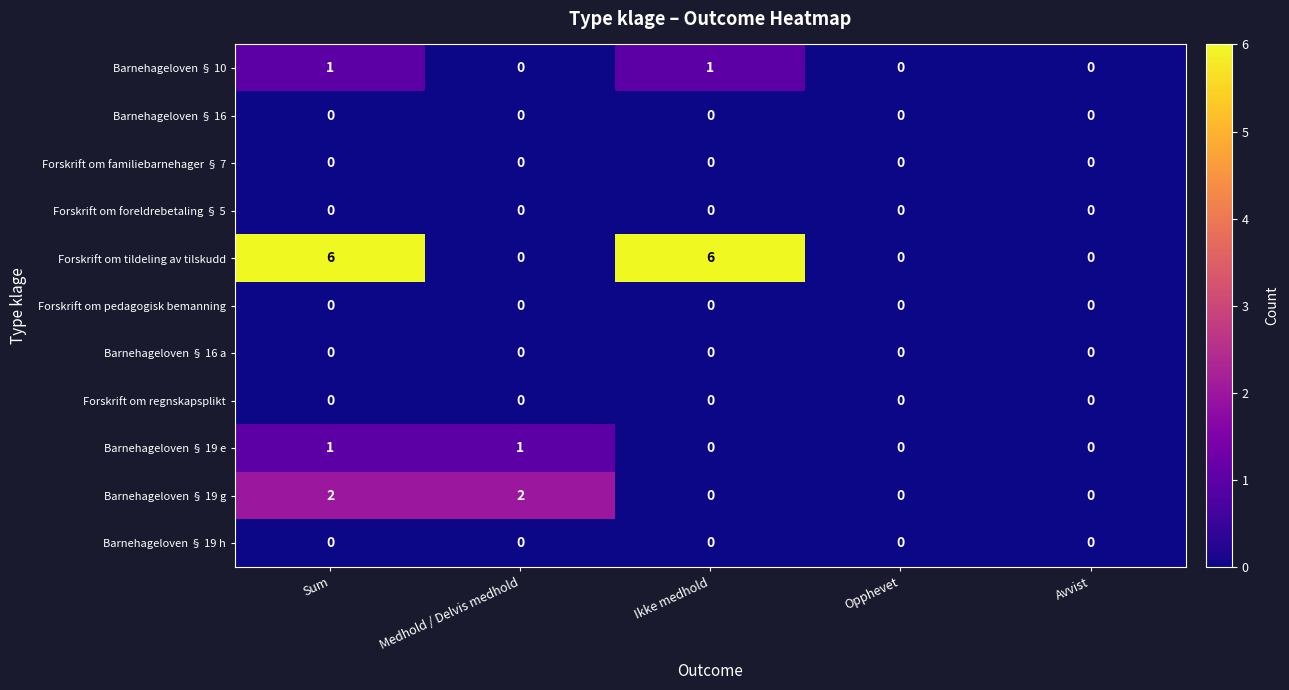

Count the number of data series in this chart.

11